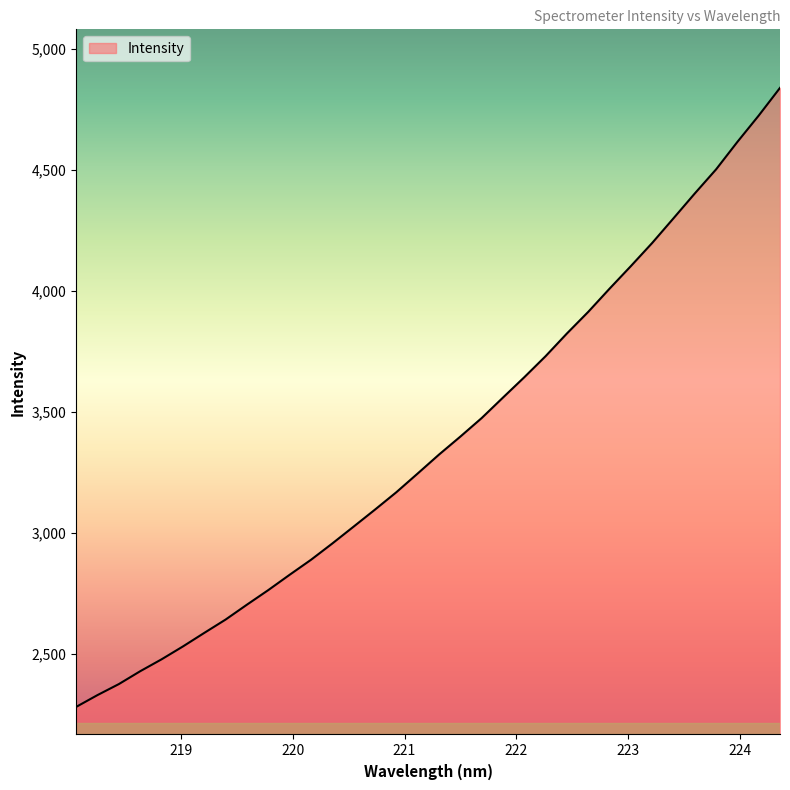

What is the minimum value shown in the chart?

2280.3